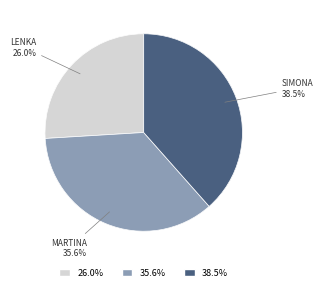

The Mesárošová Martina slice represents 22% of the pie. True or false?

False